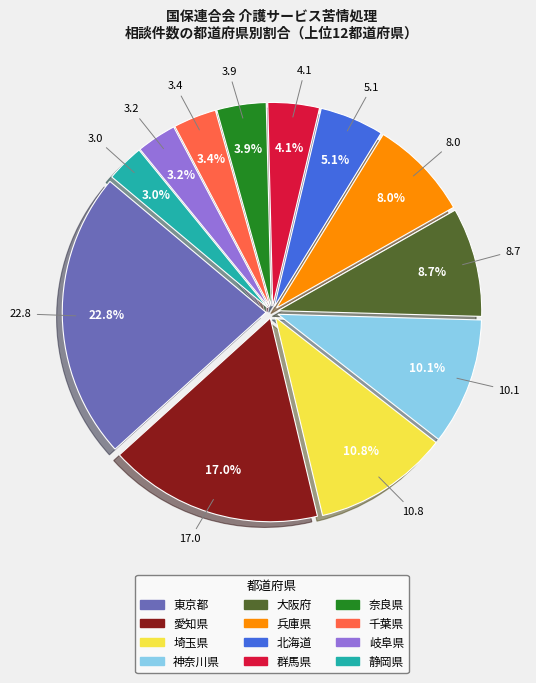

Is it true that 北海道 is 5% of the pie?

True